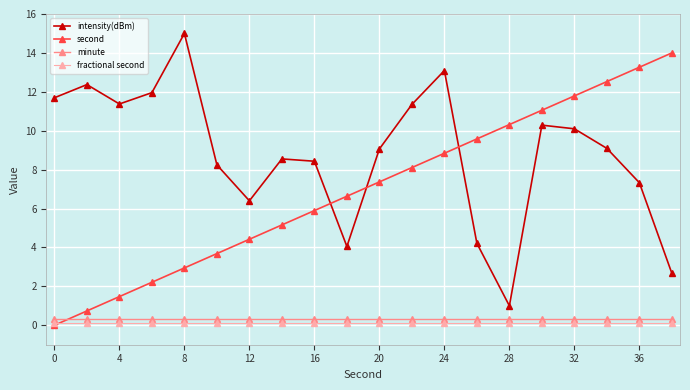

Which series has the largest total across all categories?

intensity(dBm)